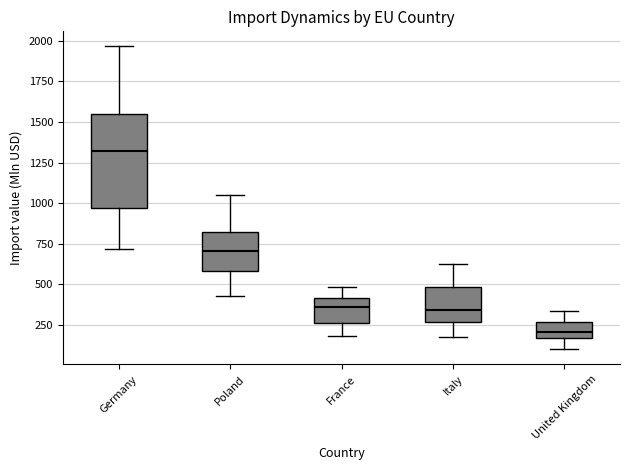

Reading left to right, read every box against the y-axis: the position of its median line, the range the box covers, and the ends of its whiskers. The values are not printed on the chart, so give them approximately, as read against the axis.

Germany: median 1300, box 950 to 1550, whiskers 700 to 1950
Poland: median 700, box 600 to 800, whiskers 450 to 1050
France: median 350, box 250 to 400, whiskers 200 to 500
Italy: median 350, box 250 to 500, whiskers 200 to 600
United Kingdom: median 200, box 150 to 250, whiskers 100 to 350